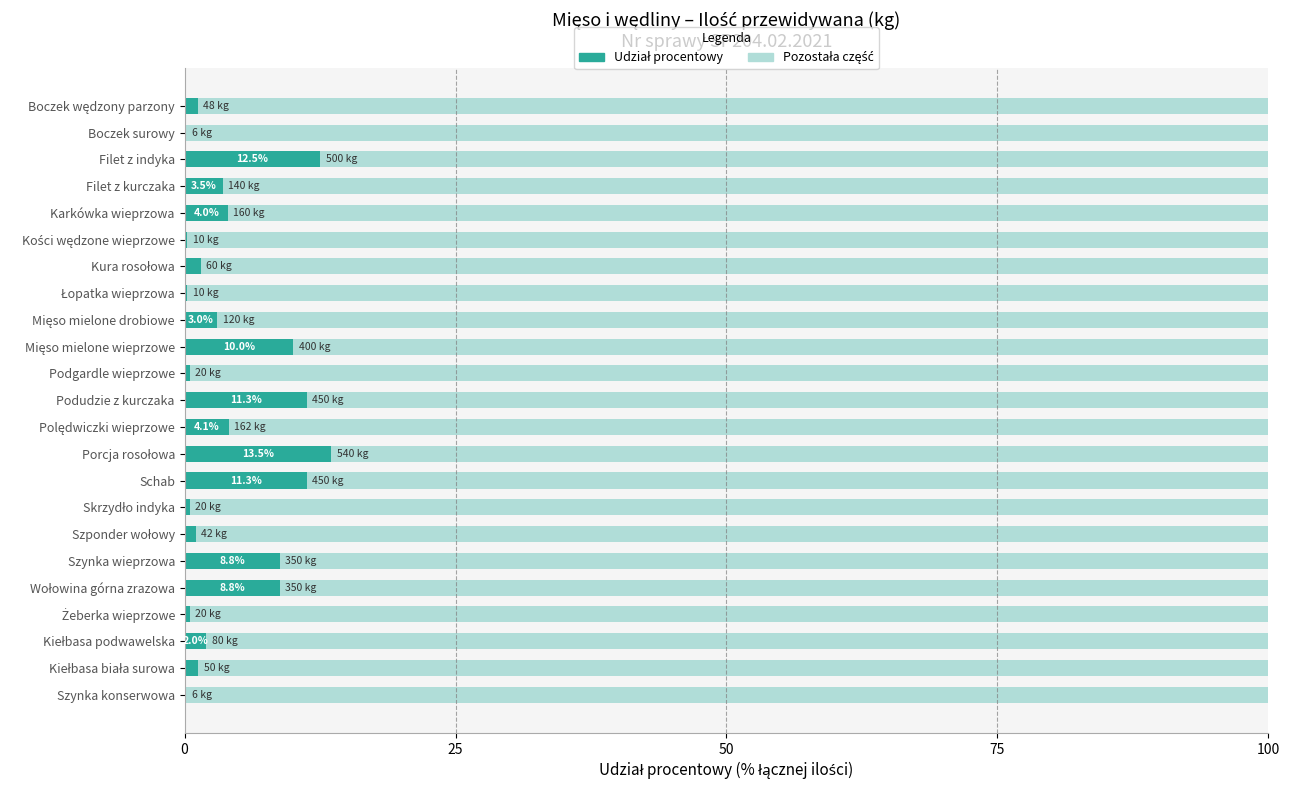

What is the total value across all series at Karkówka wieprzowa?

100.0